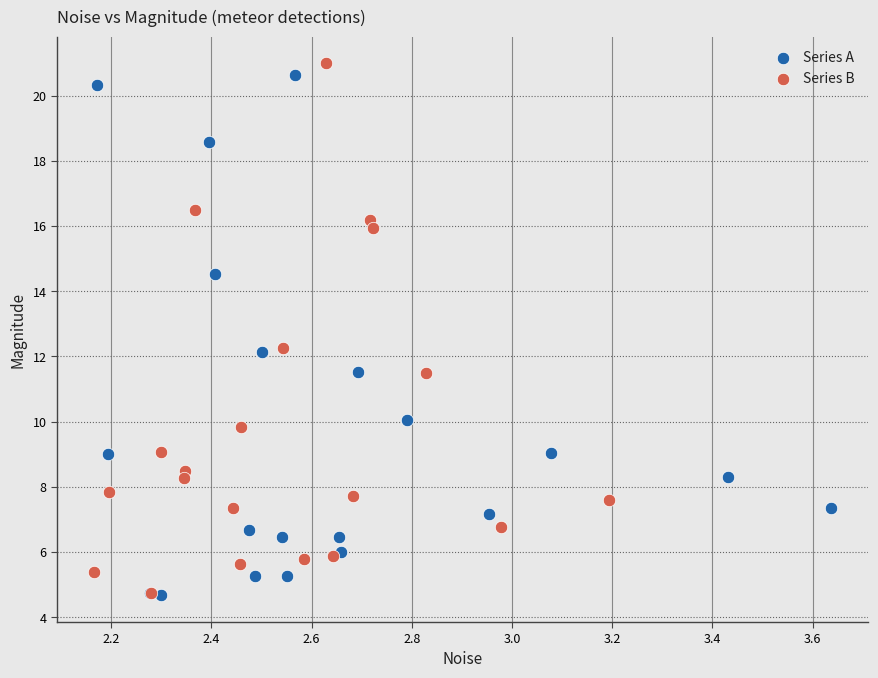

What are all the series names shown in the legend?

Series A, Series B